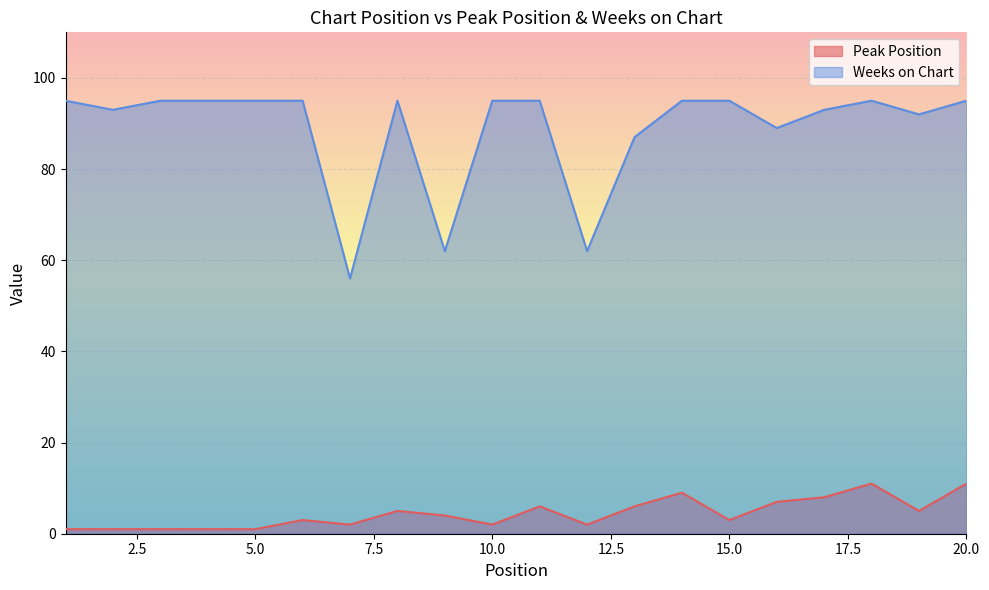

Which category has the lowest value in the Weeks on Chart series?

7